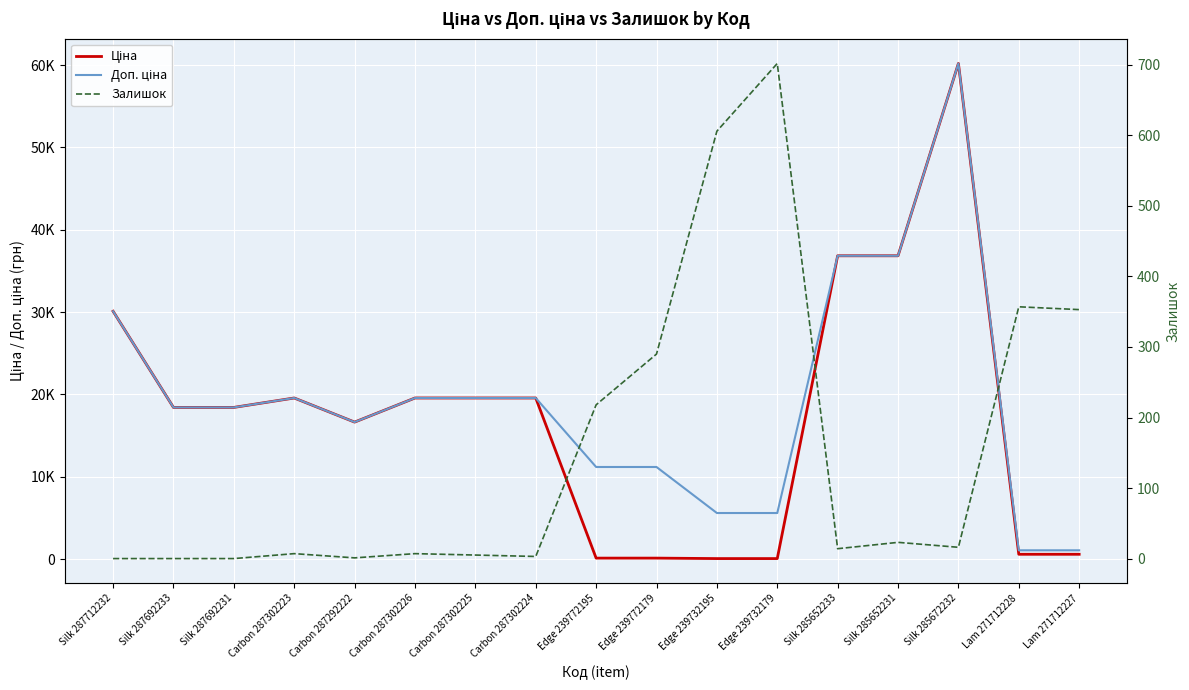

At how many categories does at least one series exceed 44133?

1